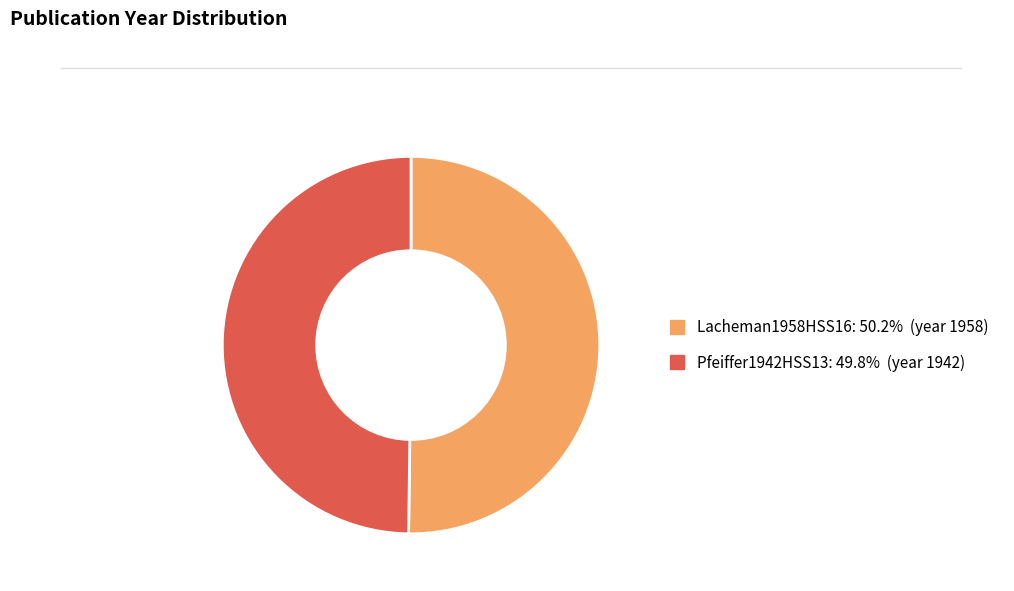

Approximately how many times larger is the value at Pfeiffer1942HSS13 compared to Lacheman1958HSS16?

1.0